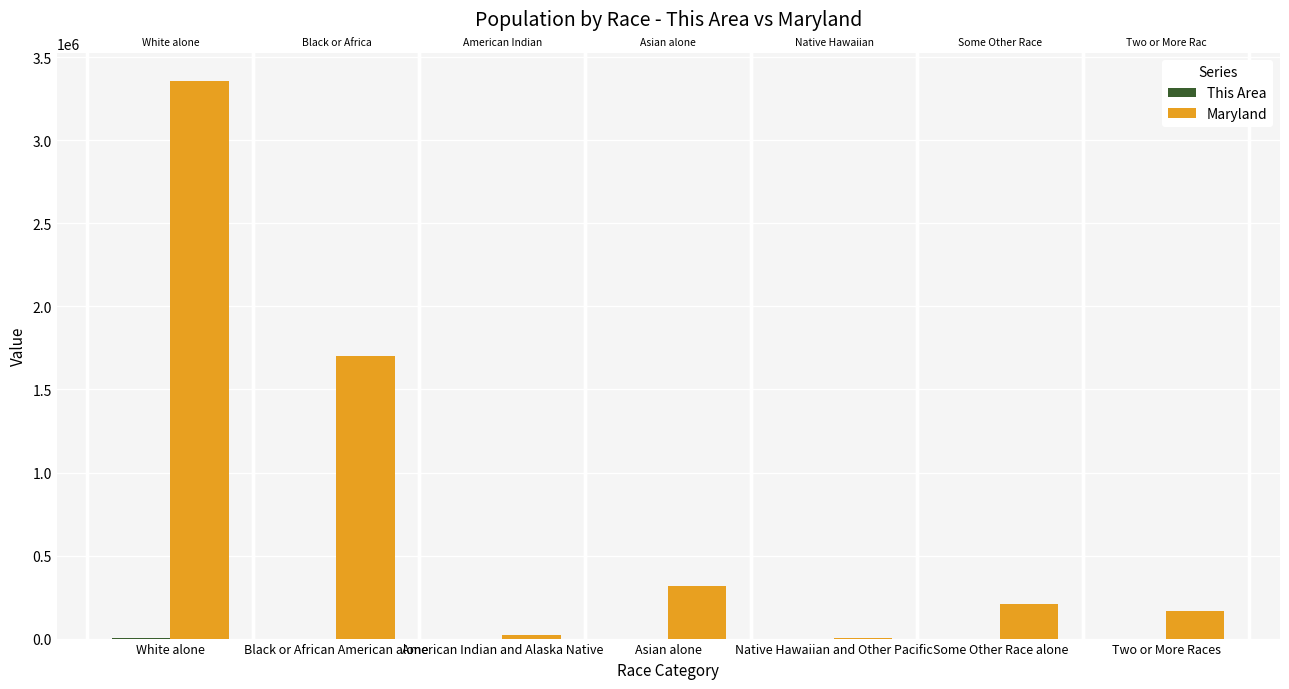

Between White alone and Two or More Races, which series saw the biggest shift?

Maryland